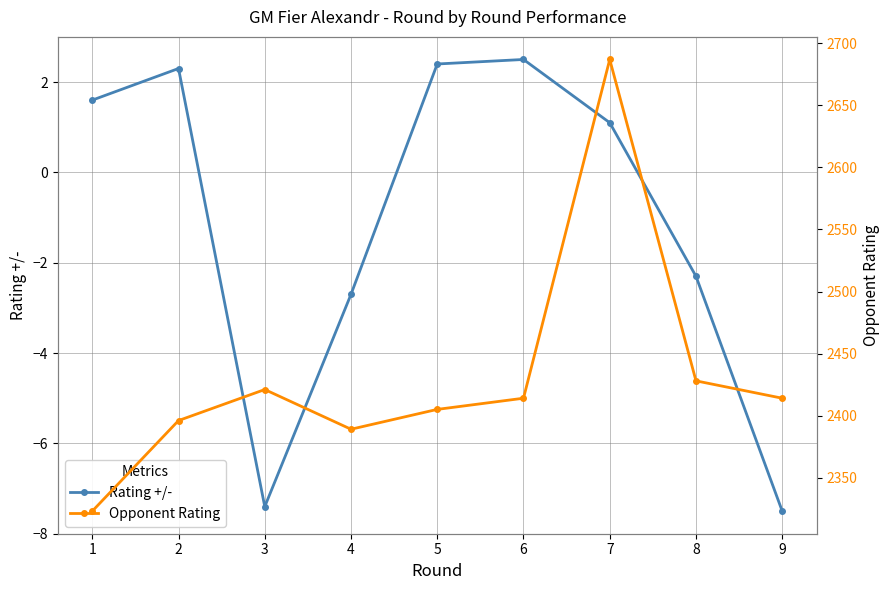

The value of Rating +/- at 4 is -2.7. True or false?

True